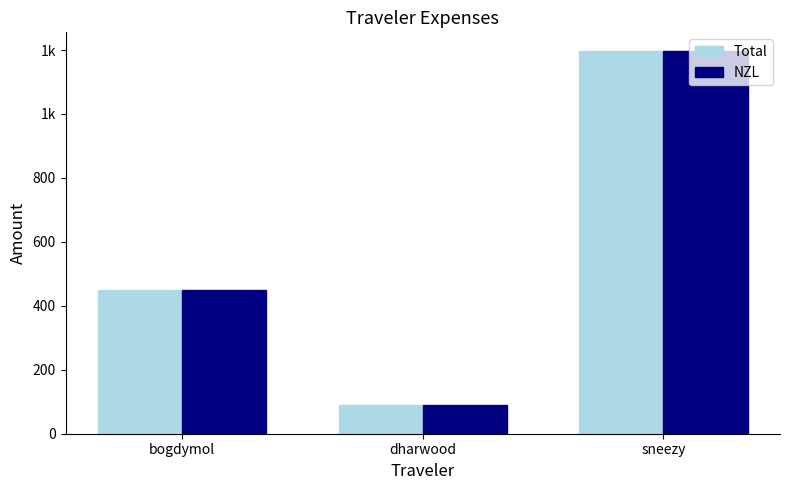

Reading left to right, extract all data points from this chart.

Total: bogdymol=448.6	dharwood=91.2	sneezy=1195.6
NZL: bogdymol=448.6	dharwood=91.2	sneezy=1195.6